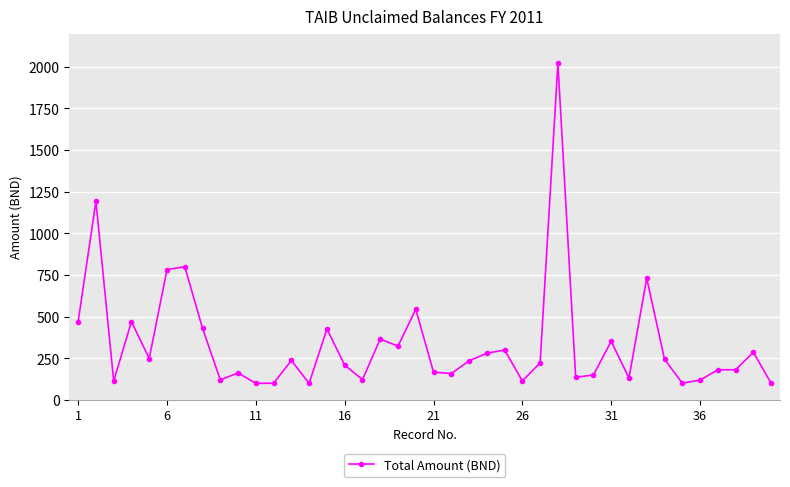

How many data points are less than 235?

20